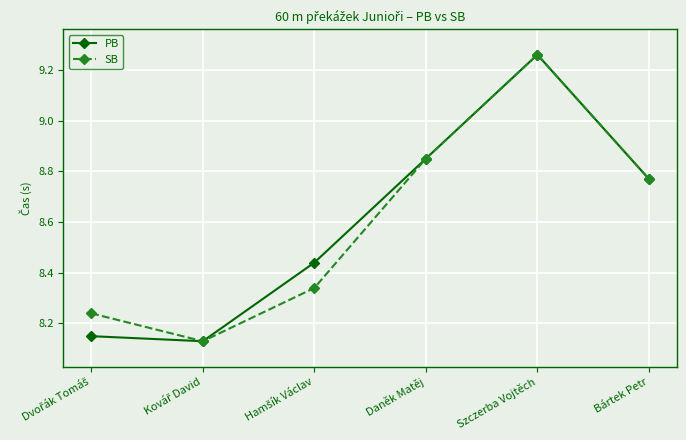

How many SB values are between 8 and 9?

5